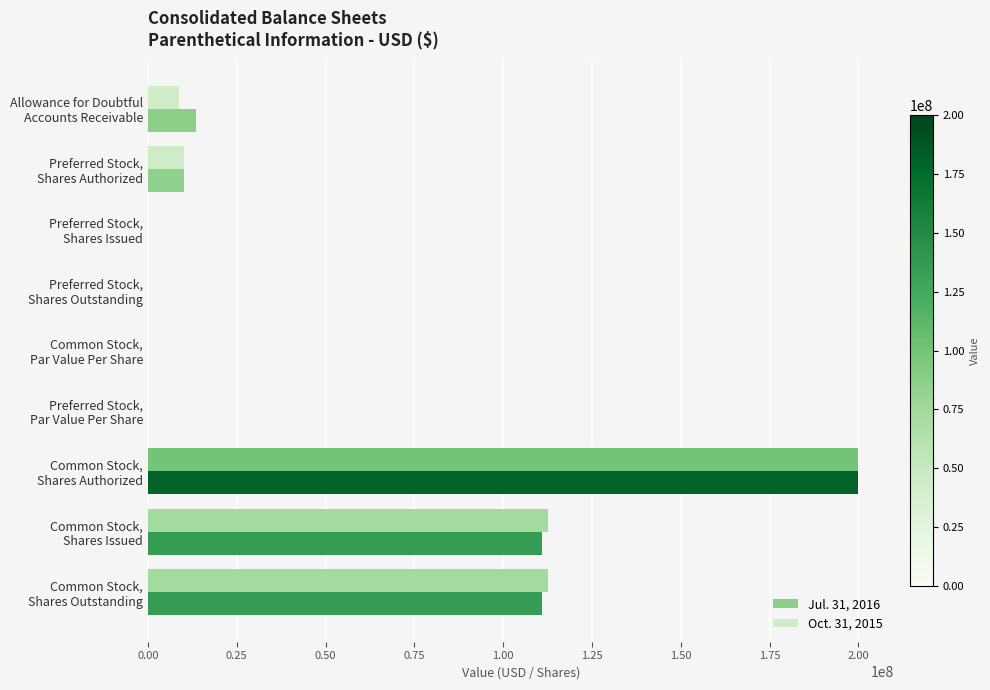

What are all the series names shown in the legend?

Jul. 31, 2016, Oct. 31, 2015